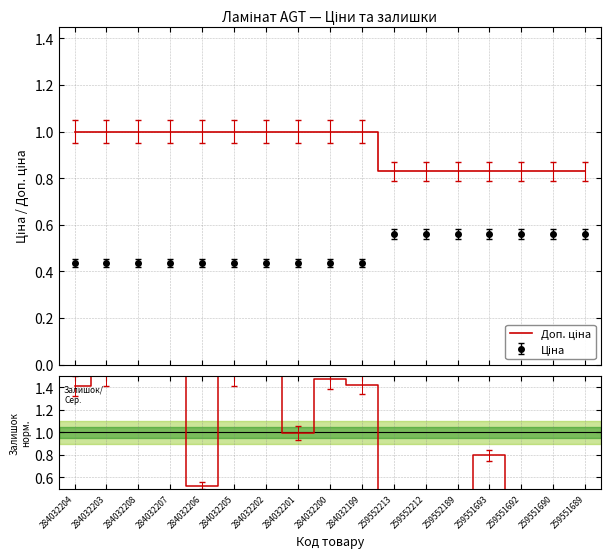

True or false: Доп. ціна and Залишок норм. cross at least once.

True